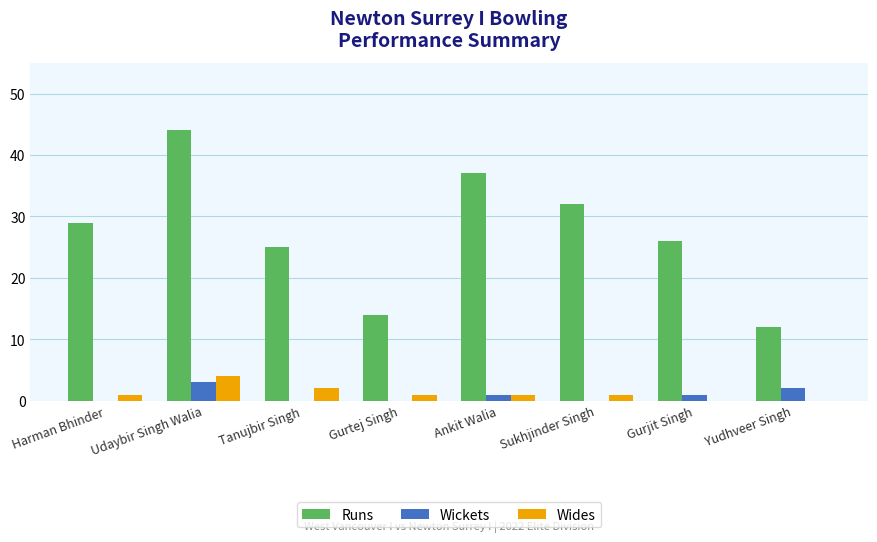

What are all the series names shown in the legend?

Runs, Wickets, Wides